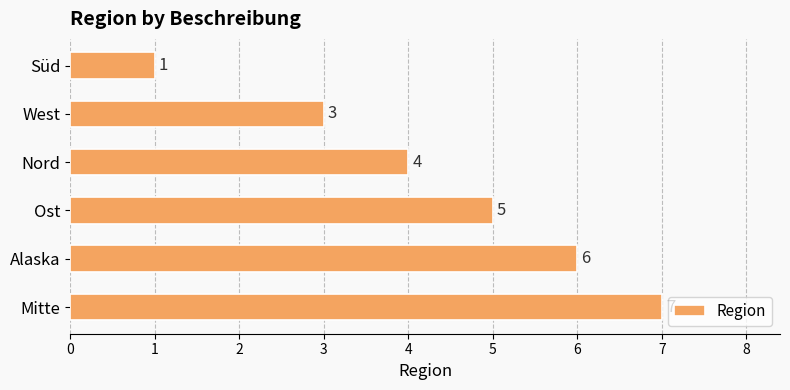

Reading top to bottom, extract all data points from this chart.

Süd=1	West=3	Nord=4	Ost=5	Alaska=6	Mitte=7